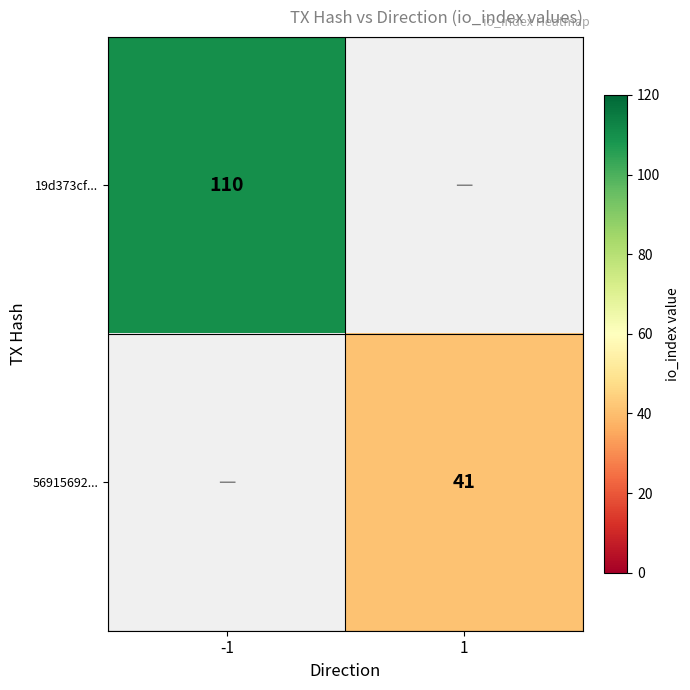

What is the smallest value displayed?

41.0